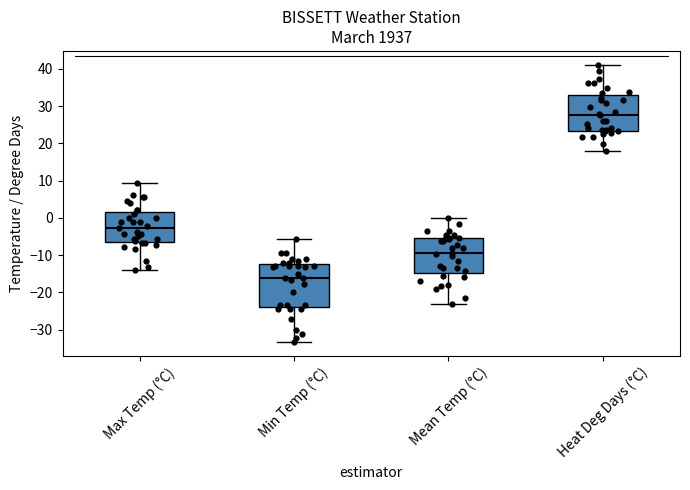

Which box's median line is the highest?

Heat Deg Days (°C)